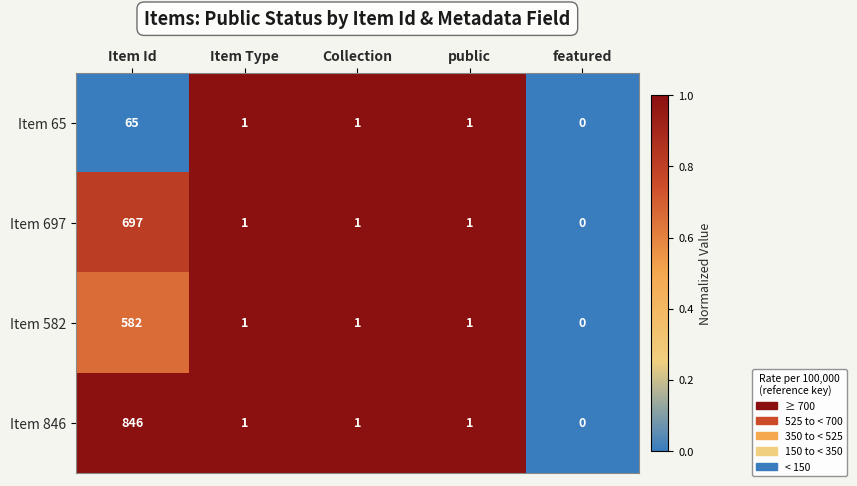

At Item Id, list the series in order from largest to smallest.

Item 846, Item 697, Item 582, Item 65